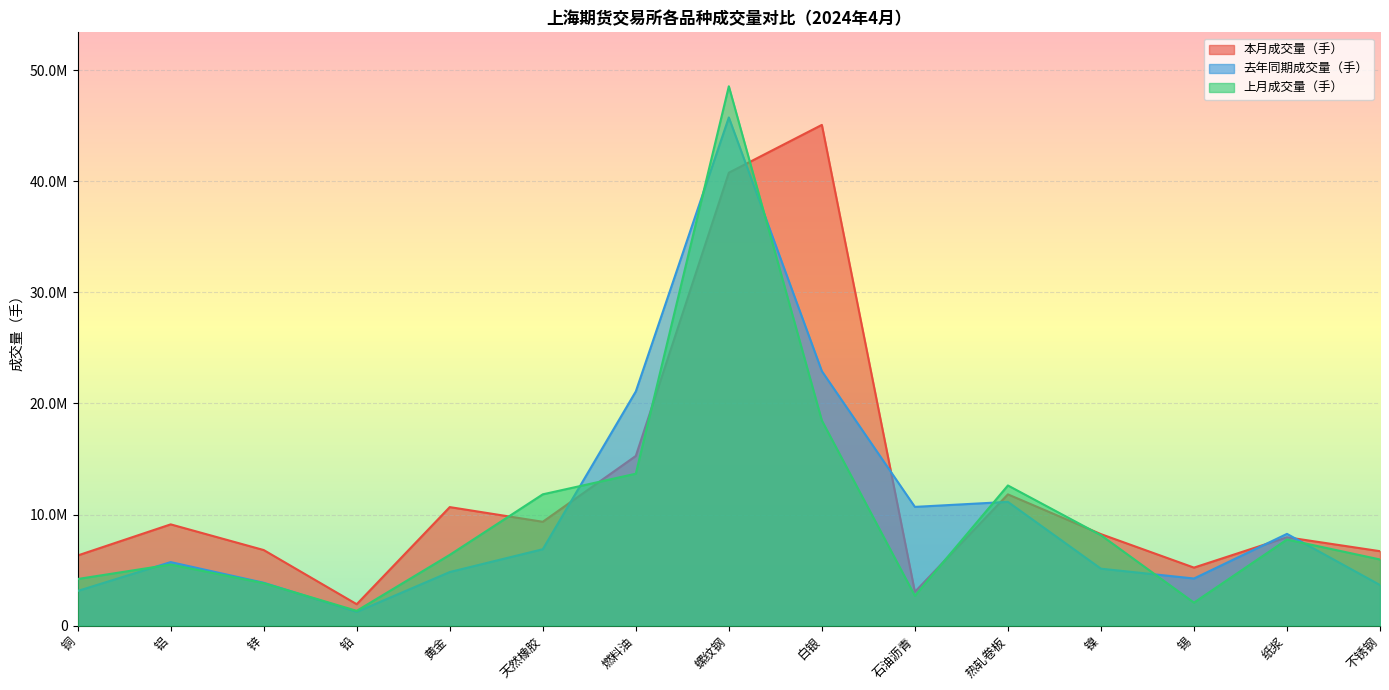

What is the maximum value for 去年同期成交量（手）?

45742067